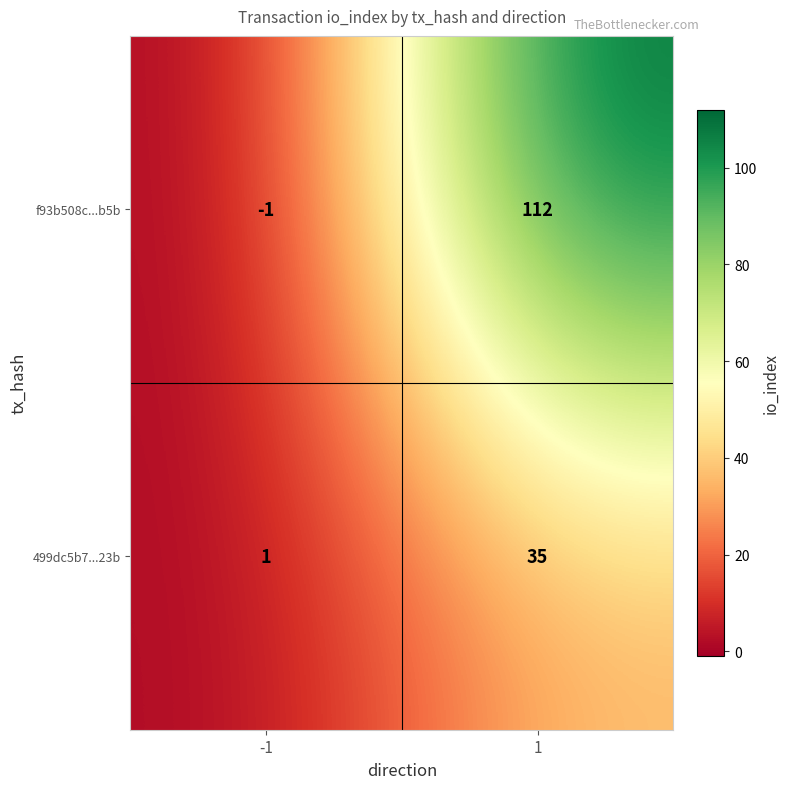

Is the value of 499dc5b7...23b at 1 greater than the value of f93b508c...b5b at 1?

No